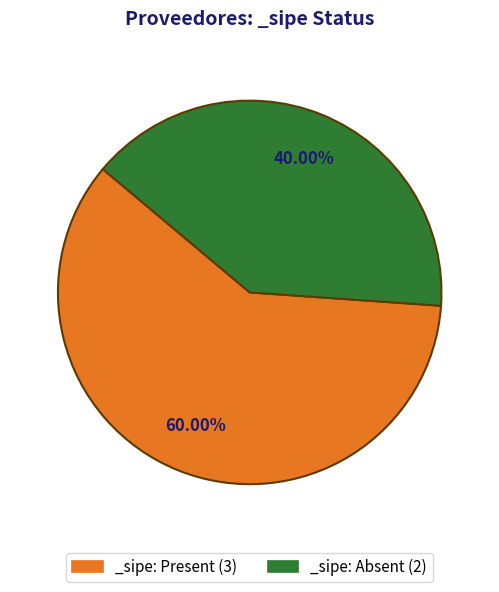

Is the sum of _sipe: Present (3) and _sipe: Absent (2) greater than half?

Yes